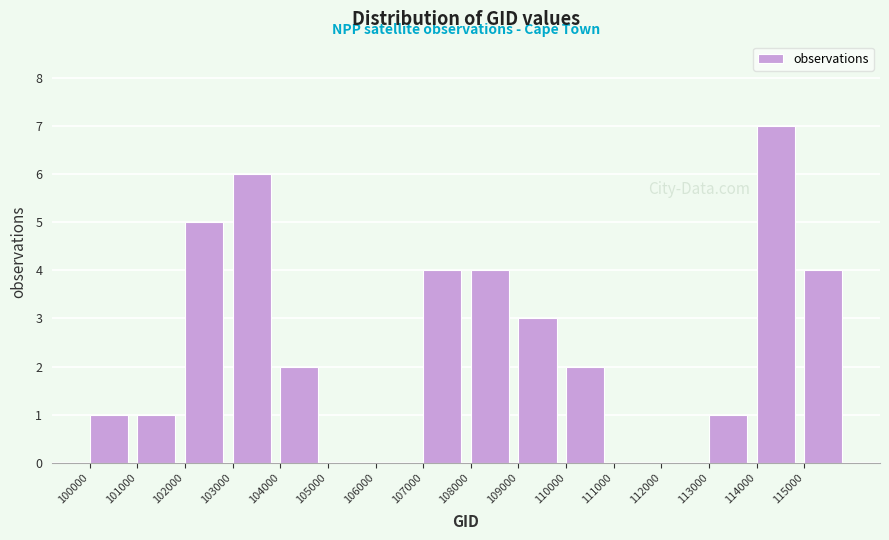

Reading left to right, transcribe this chart: for each bar, give the range it covers on the x-axis and its height. The values are not printed on the chart, so give them approximately, as read against the axis.

100000 to 101000: 1
101000 to 102000: 1
102000 to 103000: 5
103000 to 104000: 6
104000 to 105000: 2
105000 to 106000: 0
106000 to 107000: 0
107000 to 108000: 4
108000 to 109000: 4
109000 to 110000: 3
110000 to 111000: 2
111000 to 112000: 0
112000 to 113000: 0
113000 to 114000: 1
114000 to 115000: 7
115000 to 116000: 4